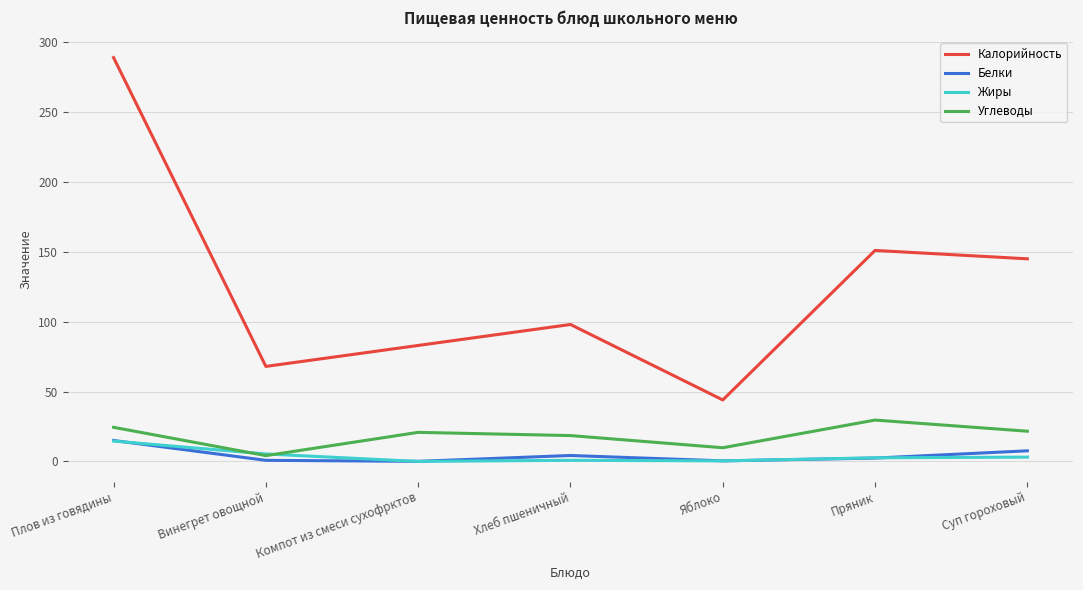

Which series has the largest total across all categories?

Калорийность